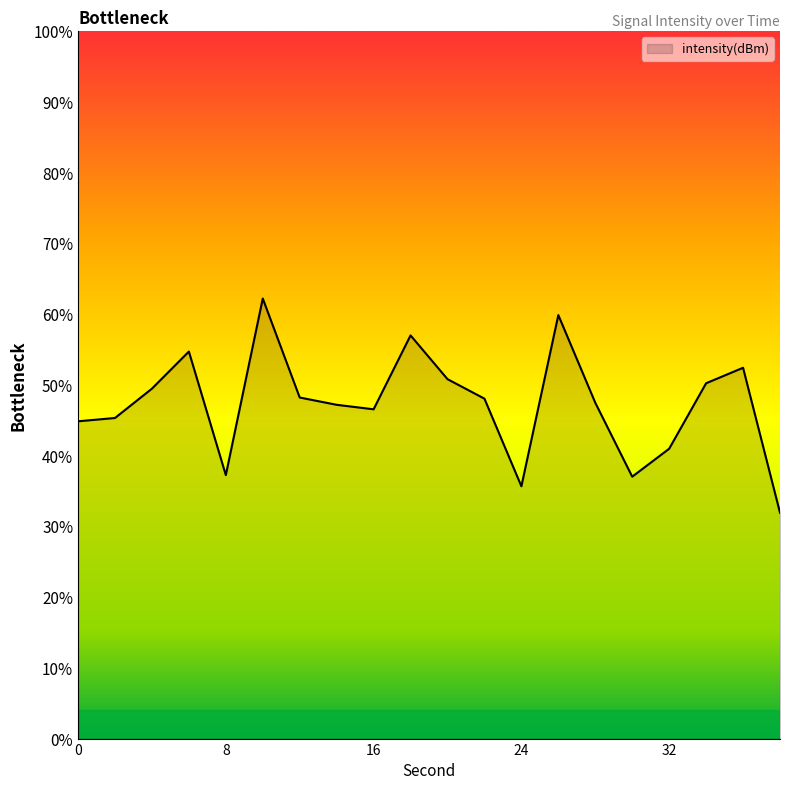

Reading right to left, what are all the values shown in this chart?

38=-125.2	36=-122.1	34=-122.5	32=-123.9	30=-124.4	28=-122.9	26=-121.0	24=-124.7	22=-122.8	20=-122.4	18=-121.5	16=-123.0	14=-122.9	12=-122.8	10=-120.7	8=-124.4	6=-121.8	4=-122.6	2=-123.2	0=-123.3